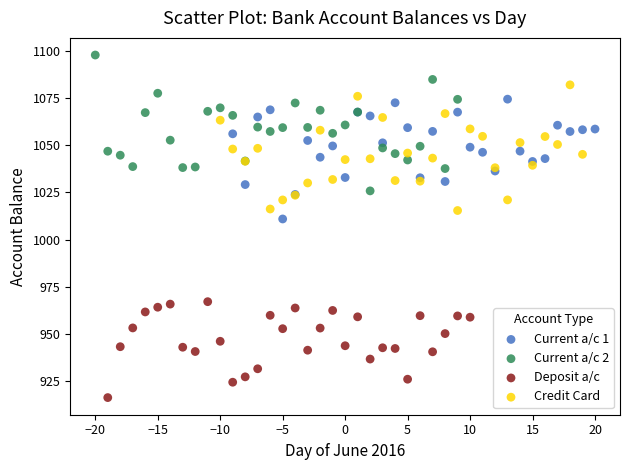

Which series contains the highest Y value?

Current a/c 2